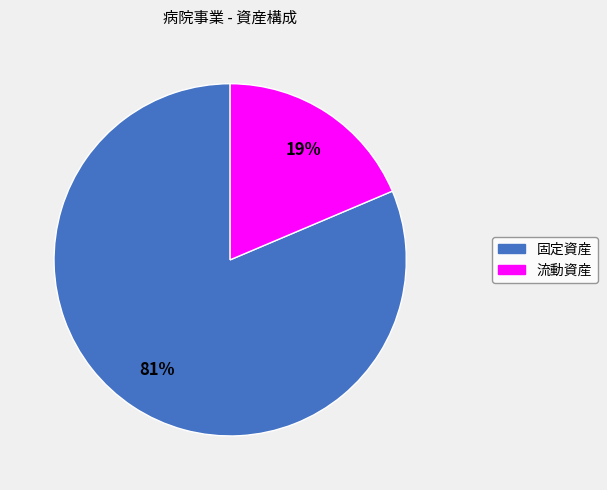

To the nearest percent, what is the combined percentage of 流動資産 and 固定資産?

100%